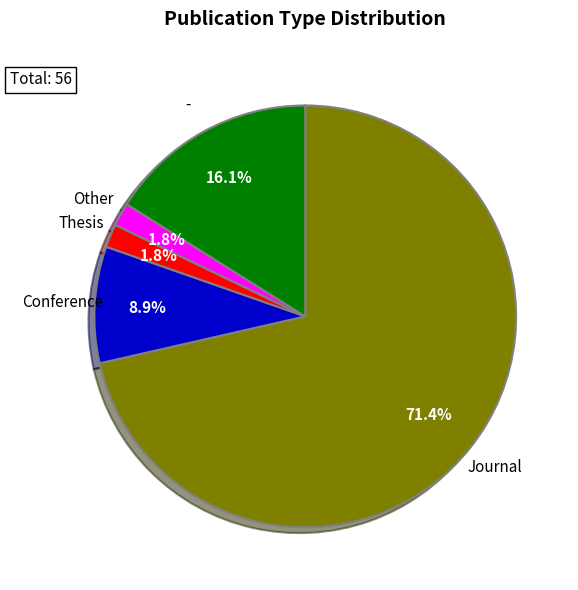

Which category has the biggest portion of the pie?

Journal